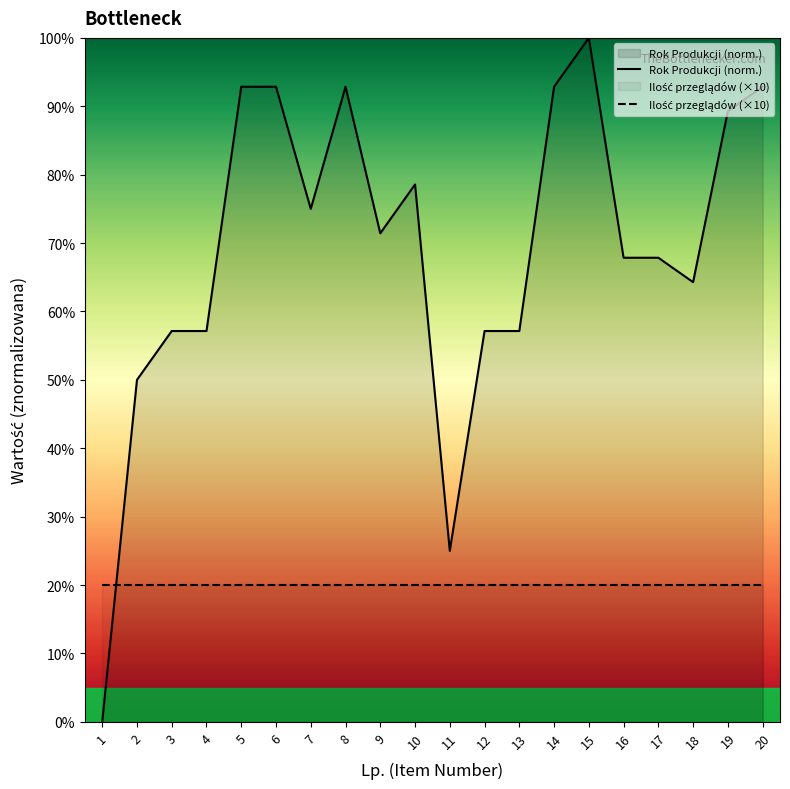

Is it true that Ilość przeglądów (×10) equals 10.3 at 20?

False